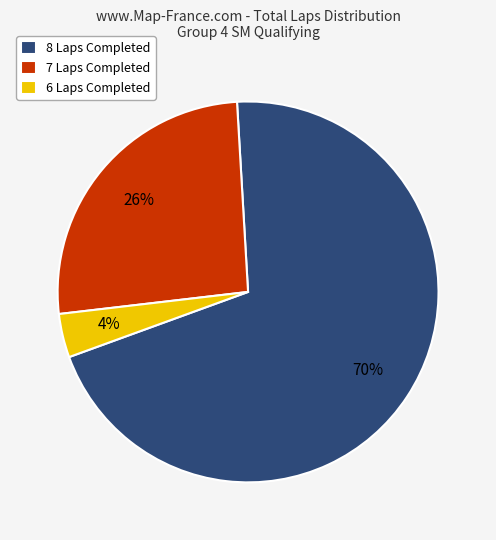

Between 6 Laps Completed and 7 Laps Completed, which is larger?

7 Laps Completed